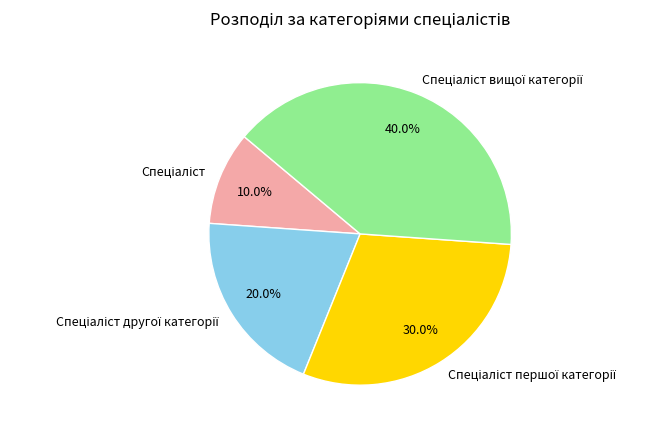

Is there a majority slice in this chart?

No